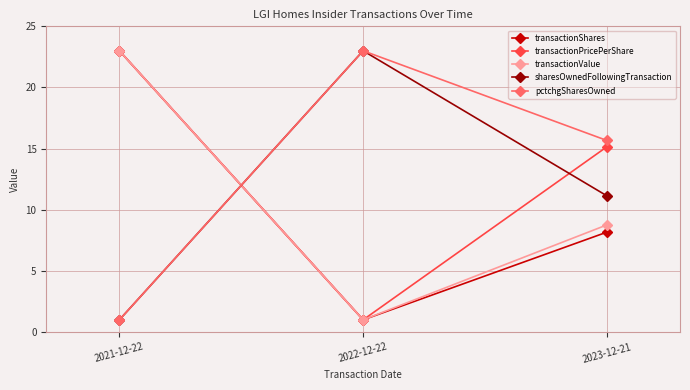

Read the transactionPricePerShare value at 2023-12-21.

15.1